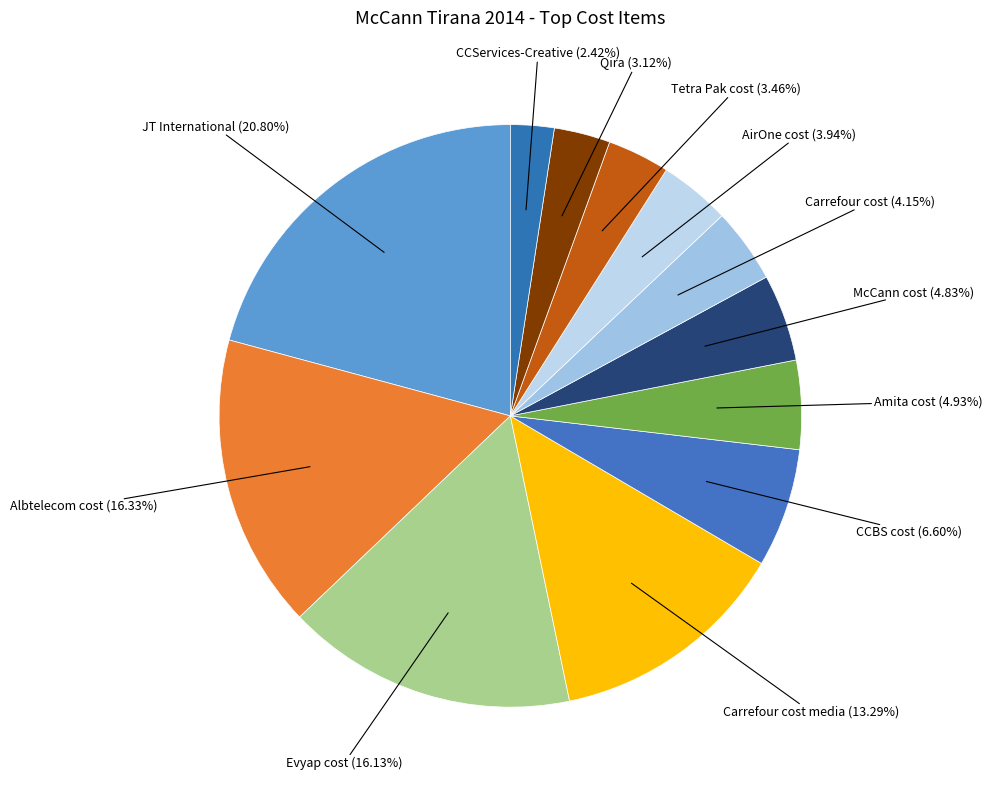

To the nearest percent, what portion does JT International represent?

21%